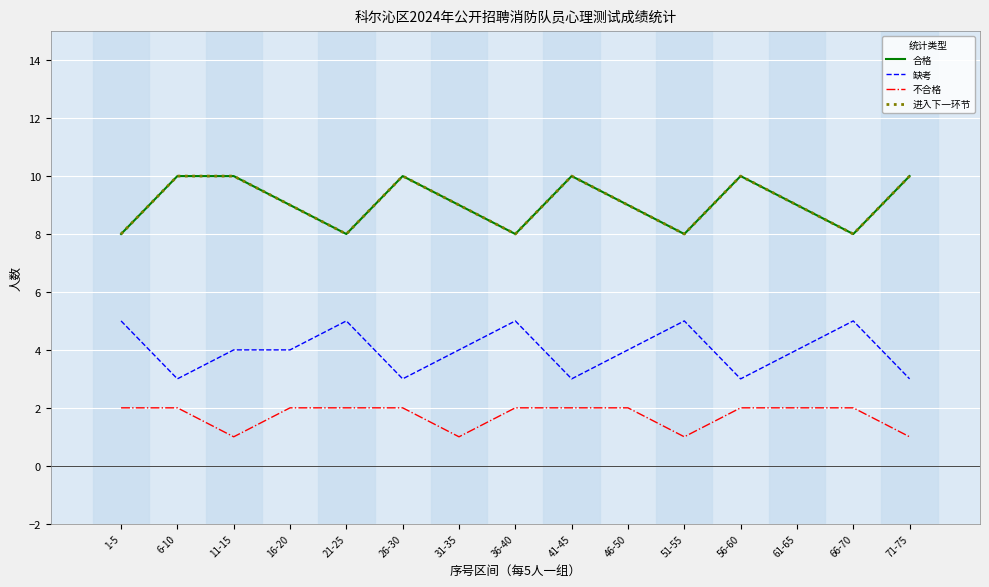

The value of 合格 at 46-50 is 9. True or false?

True